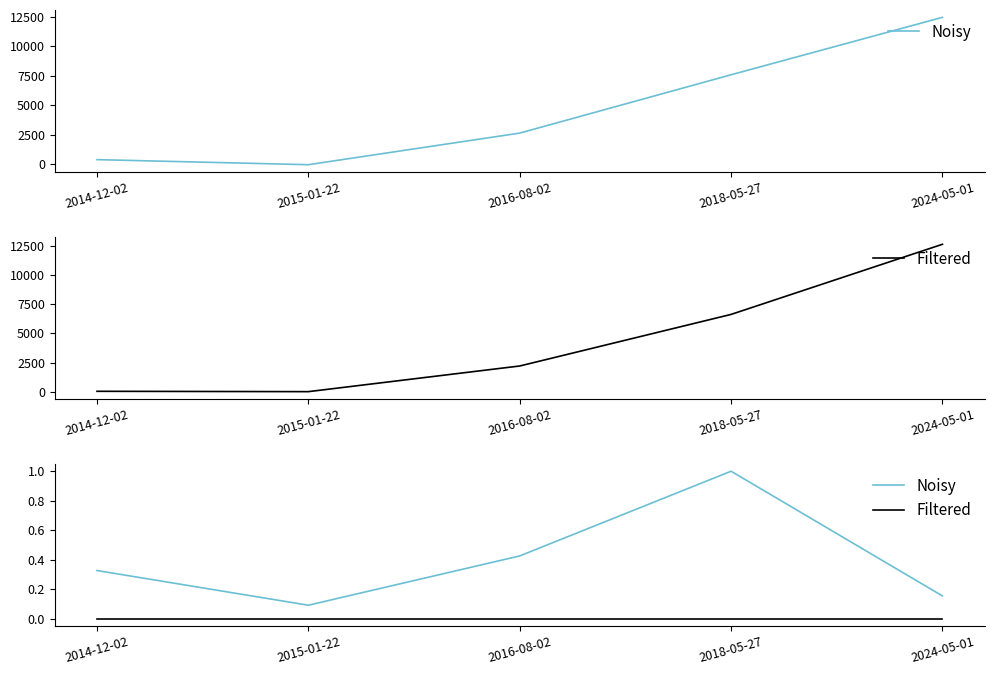

Does the chart have visible grid lines?

No